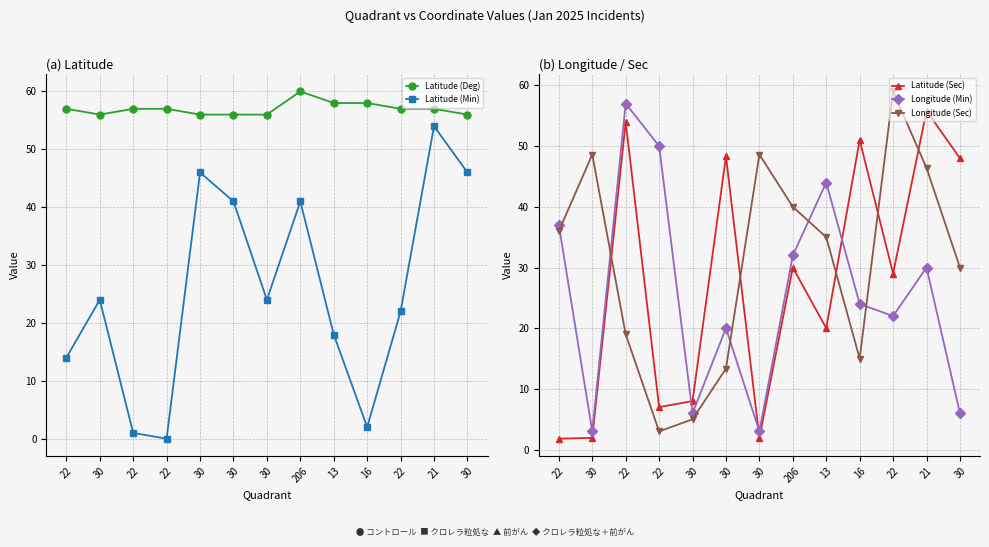

Rank the series by their maximum value, from highest to lowest.

Latitude (Deg), Longitude (Sec), Longitude (Min), Latitude (Sec), Latitude (Min)